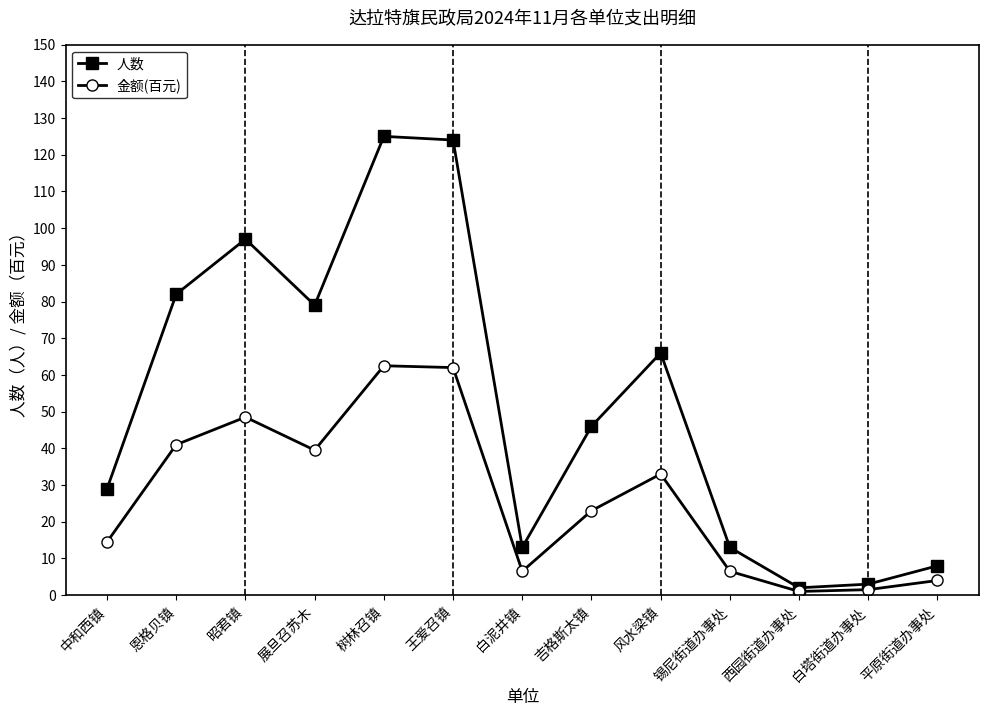

Between 王爱召镇 and 风水梁镇, which series saw the biggest shift?

人数